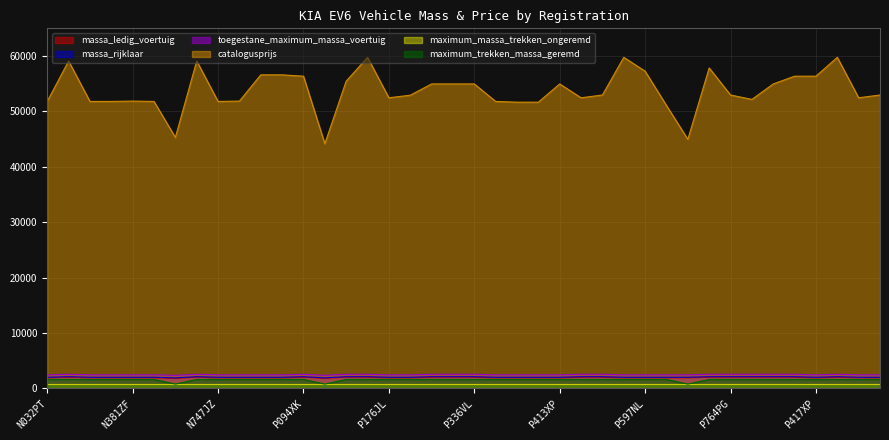

The value of catalogusprijs at N381ZF is 51860. True or false?

True